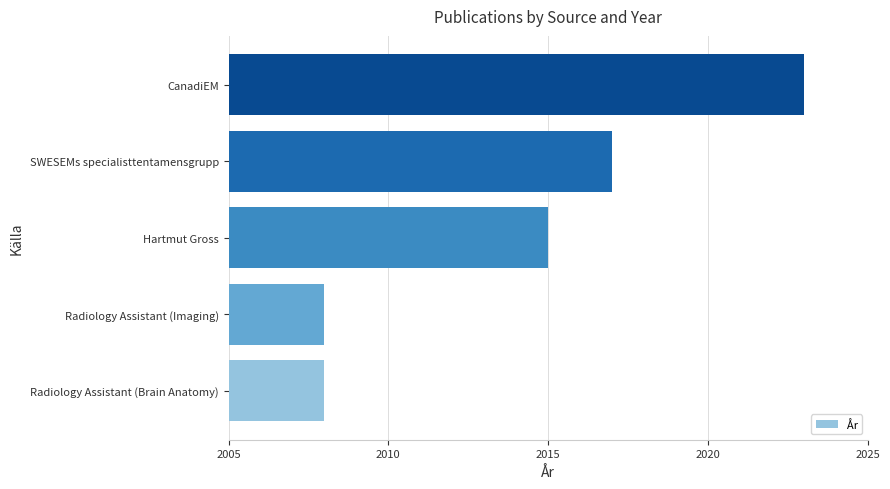

Reading bottom to top, extract all data points from this chart.

2008	2008	2015	2017	2023